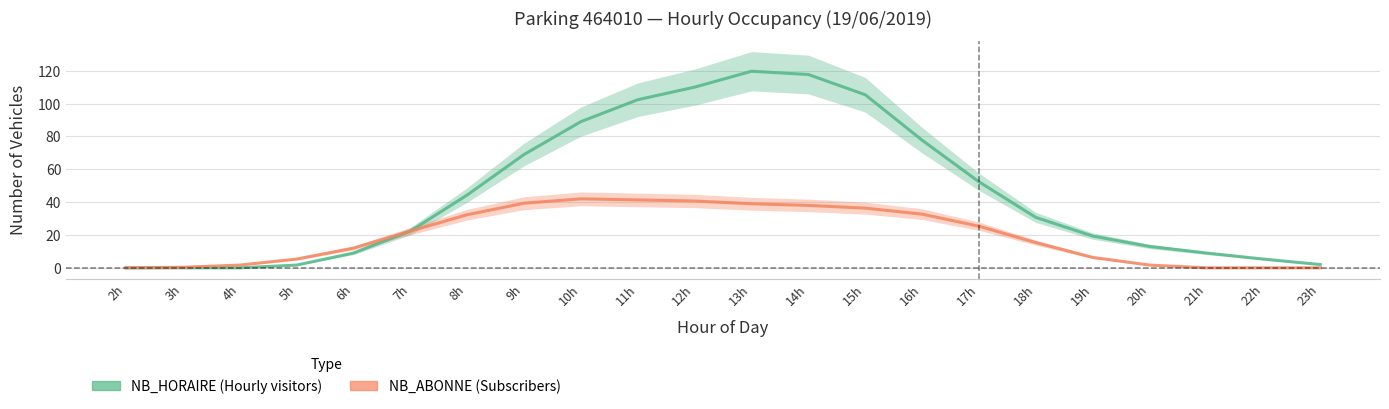

Which series has the widest spread of values?

NB_HORAIRE